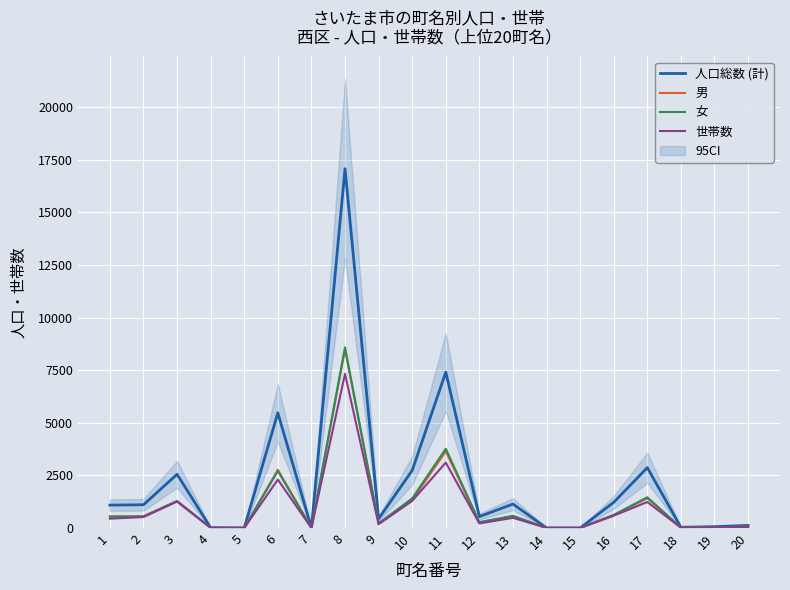

Where is the first local maximum for 人口総数 (計)?

3